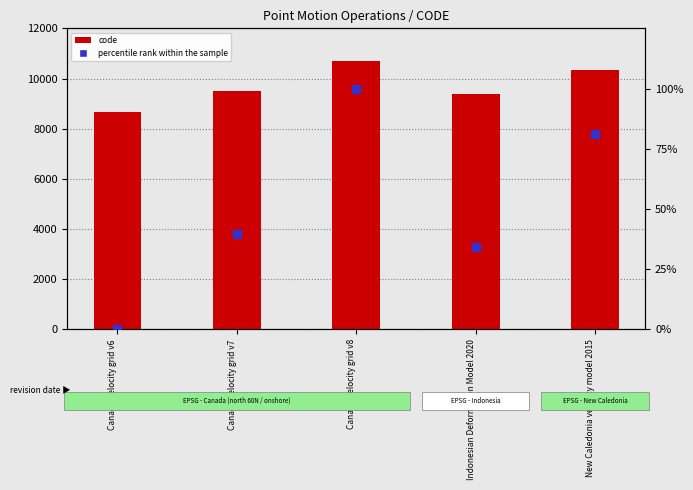

Which series has the largest total across all categories?

code